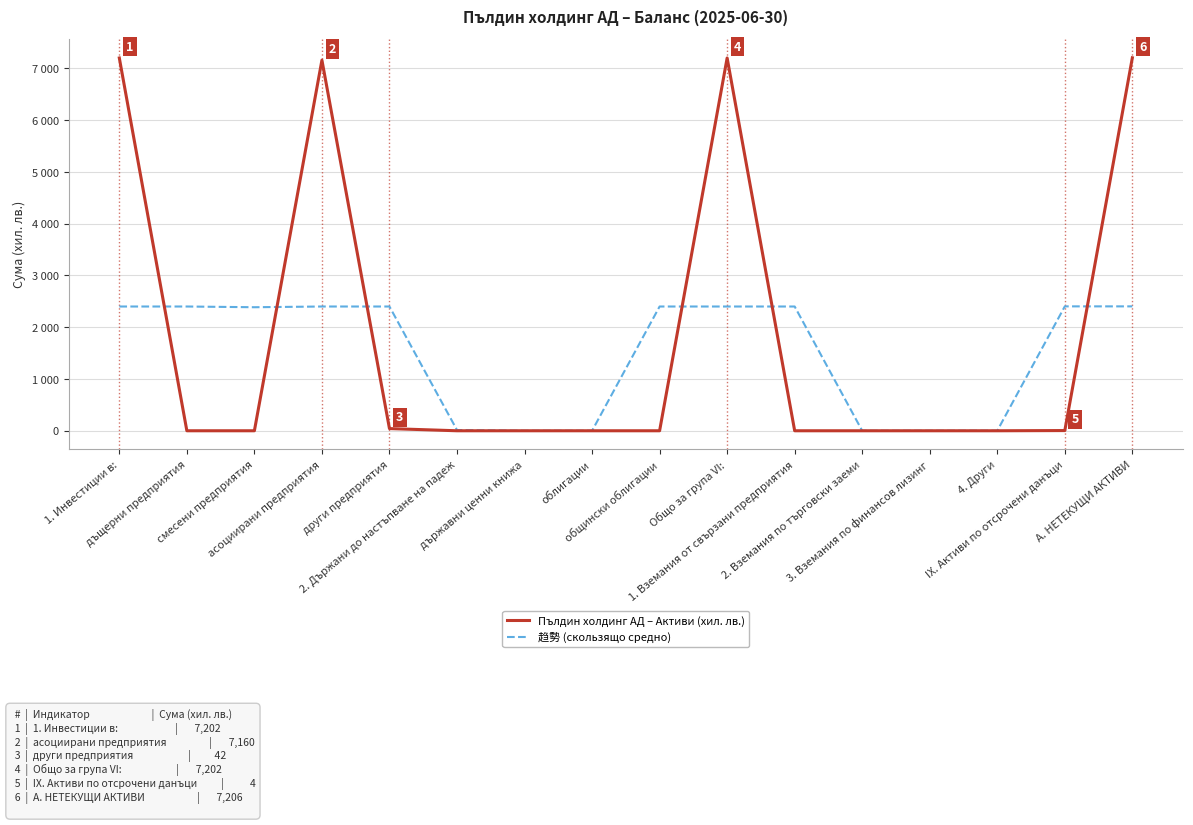

In 趋勢 (скользящо средно), how many points are lower than both neighbors (excluding endpoints)?

1